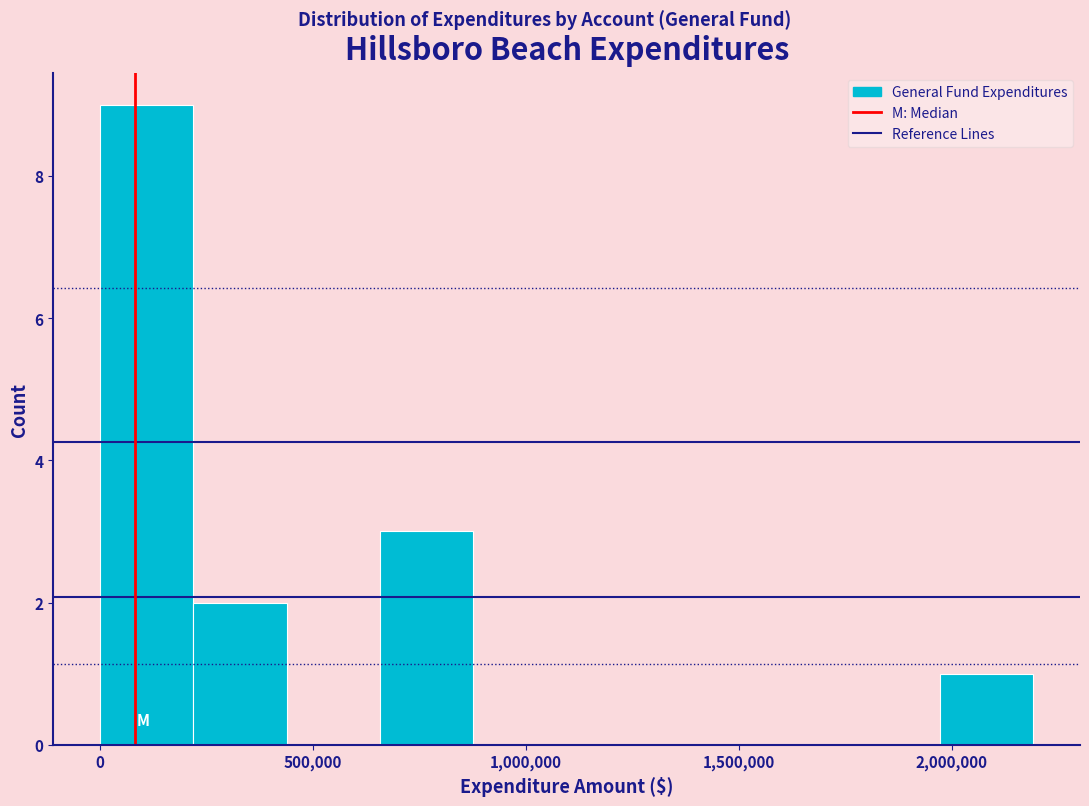

Reading left to right, transcribe this chart: for each bar, give the range it covers on the x-axis and its height. Neither the bar edges nor the heights are printed on the chart, so give them approximately, as read against the axes.

0 to 200000: 9
200000 to 450000: 2
450000 to 650000: 0
650000 to 900000: 3
900000 to 1100000: 0
1100000 to 1300000: 0
1300000 to 1550000: 0
1550000 to 1750000: 0
1750000 to 1950000: 0
1950000 to 2200000: 1